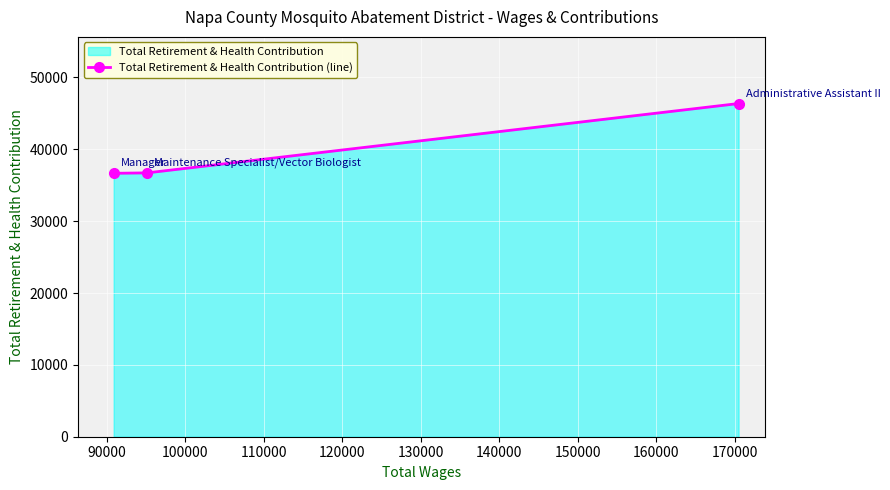

How many series are shown in this chart?

1